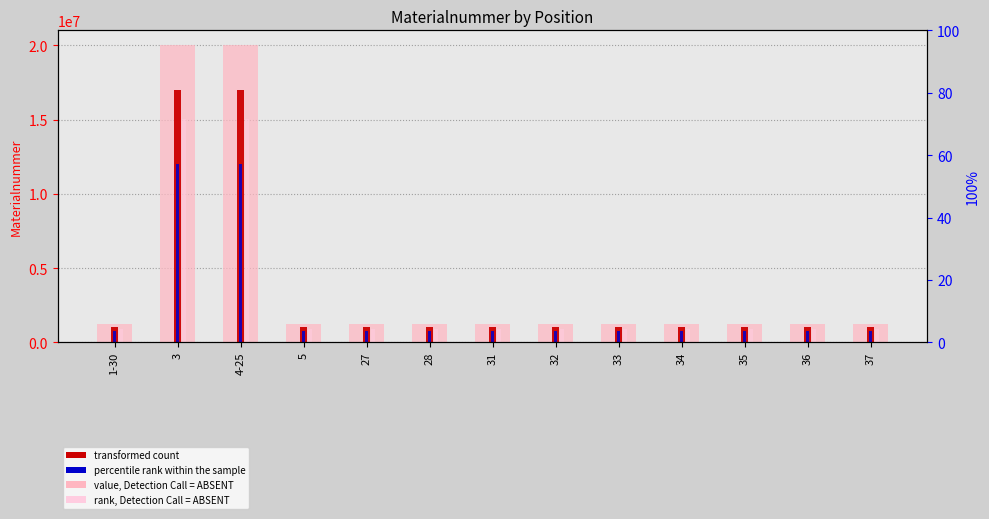

Is the value of transformed count at 27 greater than the value of rank, Detection Call = ABSENT at 3?

No